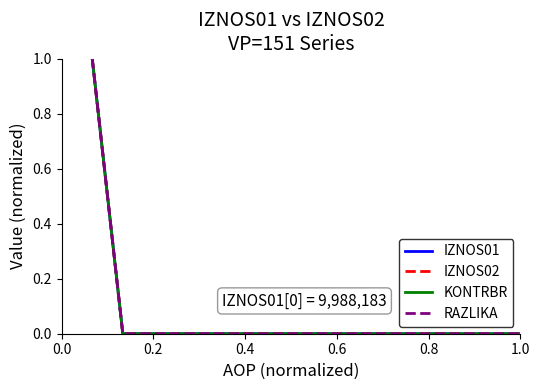

Does the chart have visible grid lines?

No